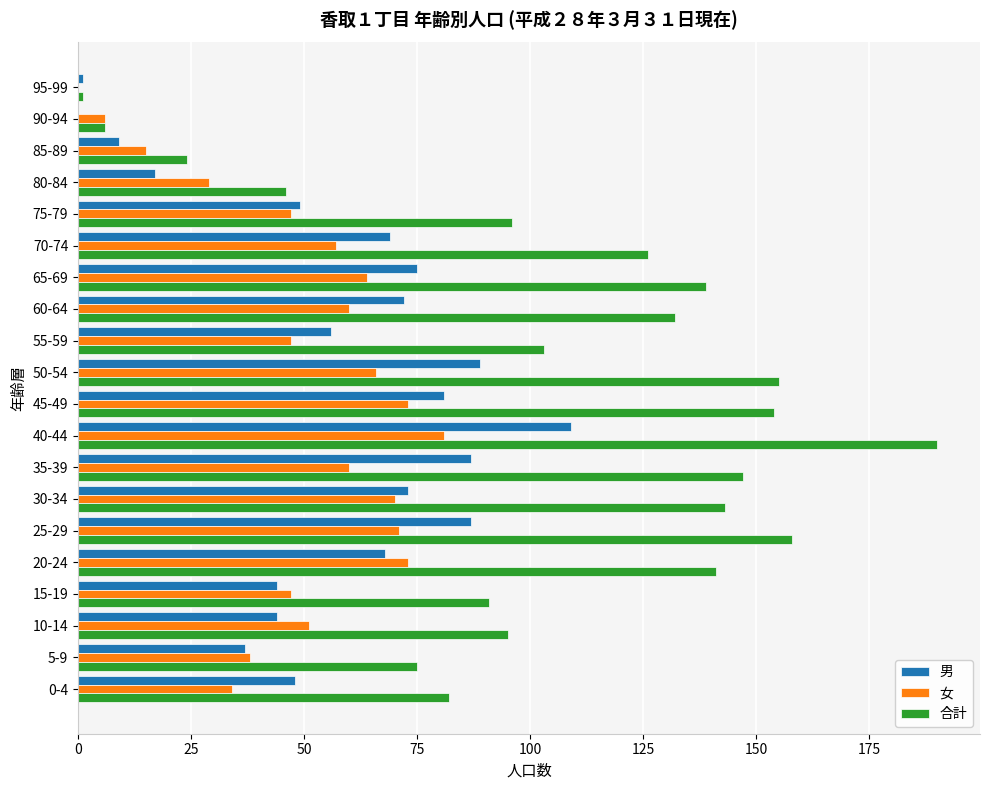

Count the number of categories in the chart.

20